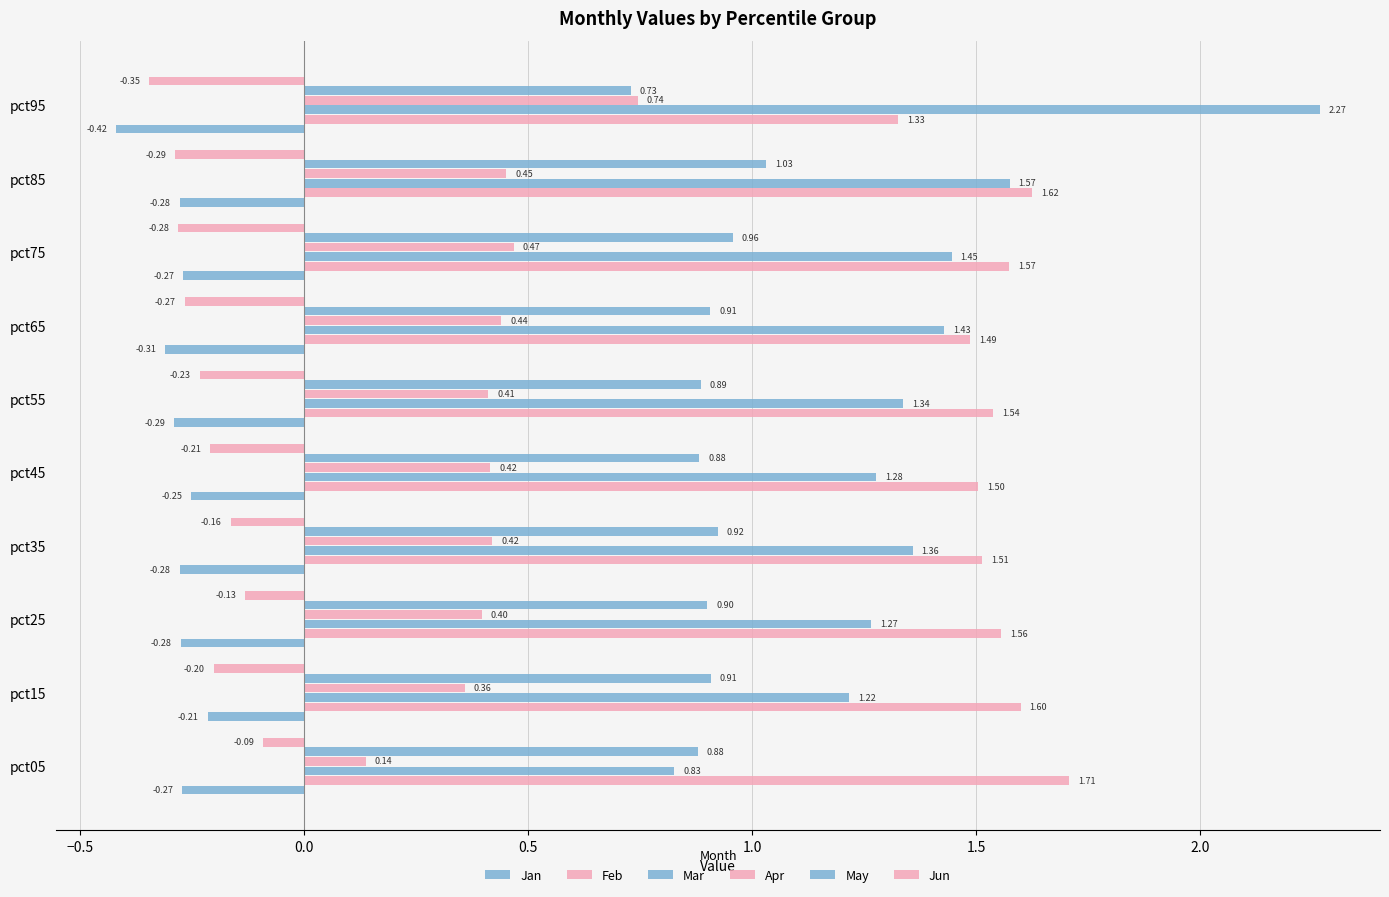

What is the minimum value for Feb?

1.3